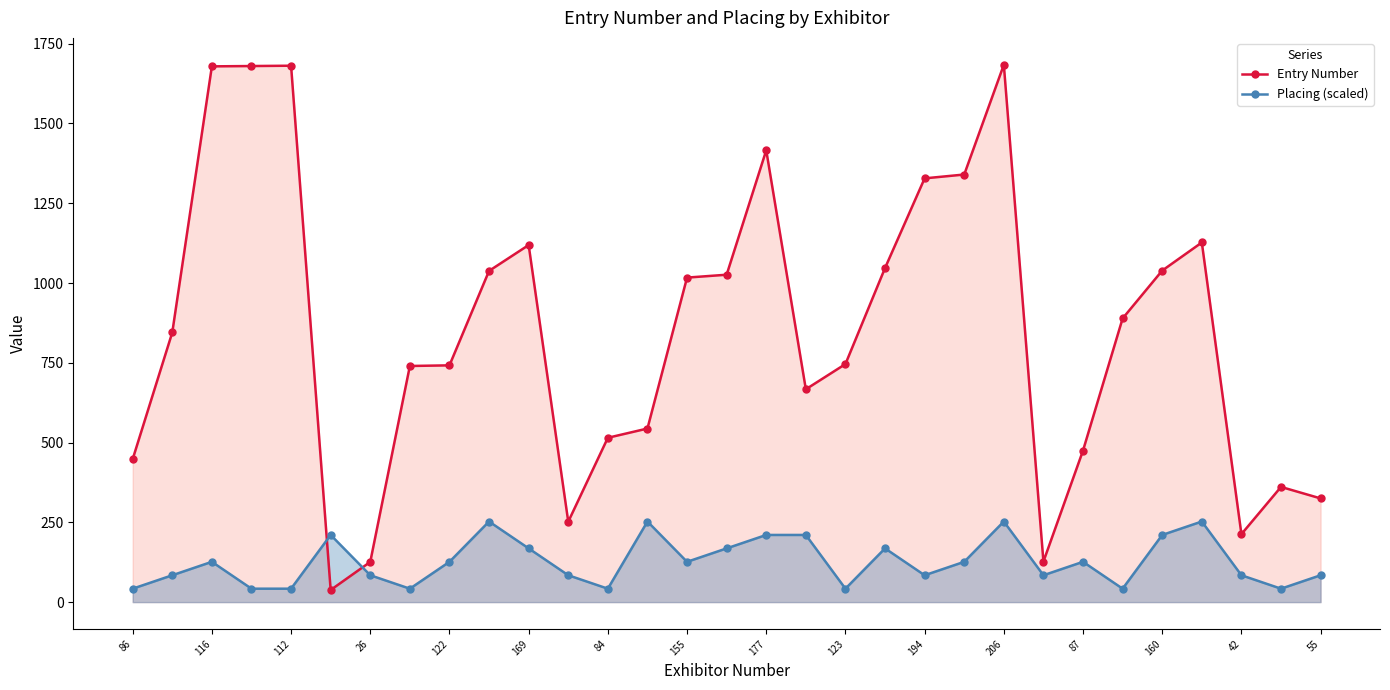

What is the smallest value displayed?

38.0